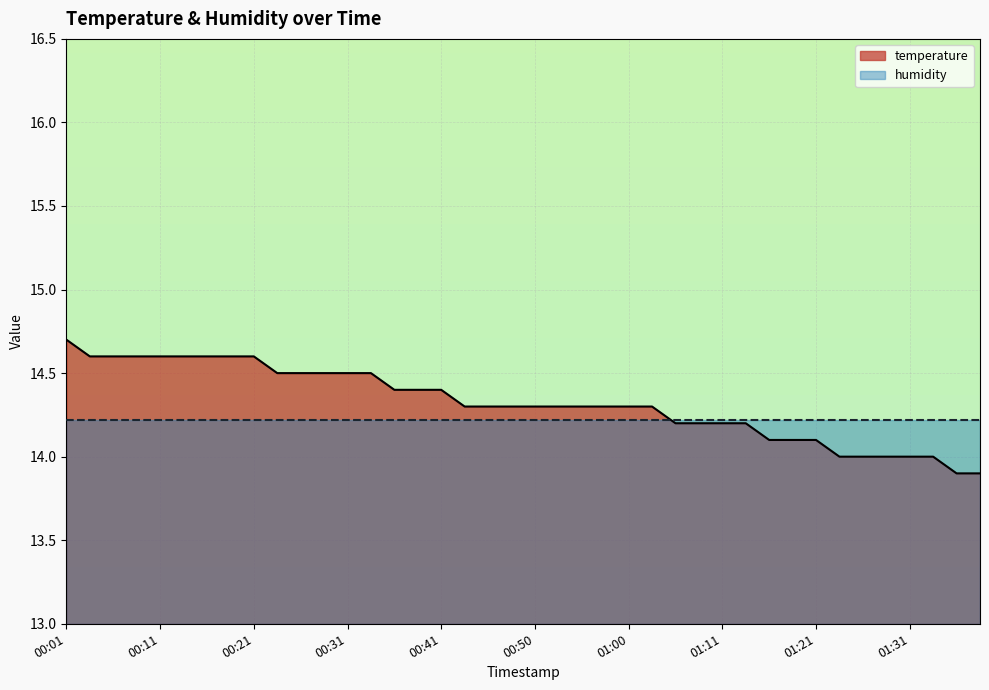

Reading left to right, what are all the values shown in this chart?

14.7	14.6	14.6	14.6	14.6	14.6	14.6	14.6	14.6	14.5	14.5	14.5	14.5	14.5	14.4	14.4	14.4	14.3	14.3	14.3	14.3	14.3	14.3	14.3	14.3	14.3	14.2	14.2	14.2	14.2	14.1	14.1	14.1	14.0	14.0	14.0	14.0	14.0	13.9	13.9